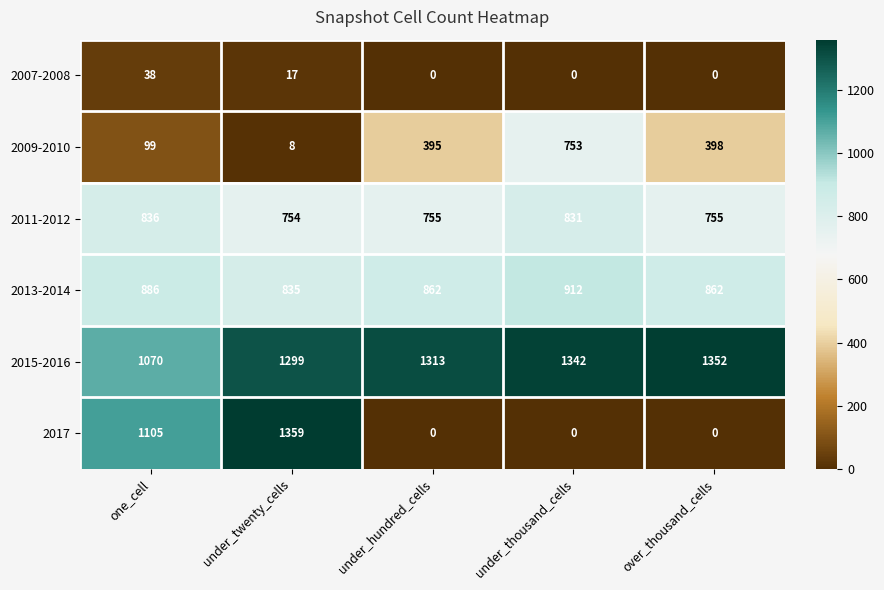

The value of 2009-2010 at under_twenty_cells is 3. True or false?

False